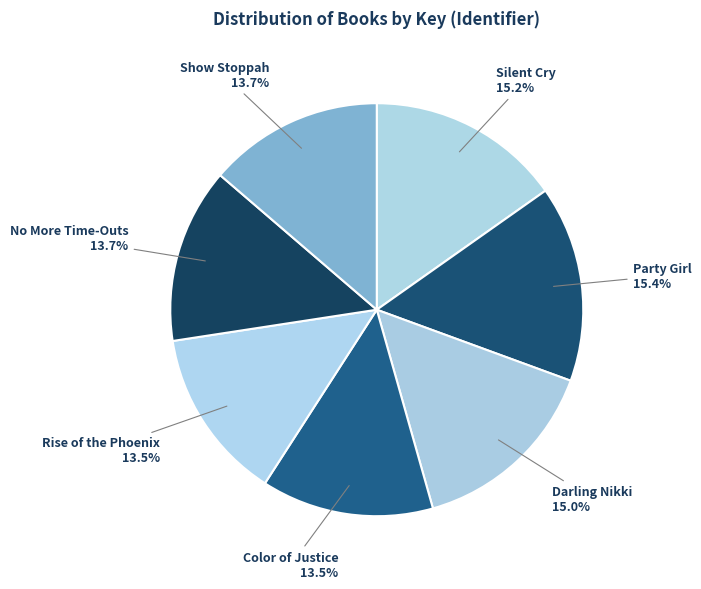

Count the number of slices in the pie.

7